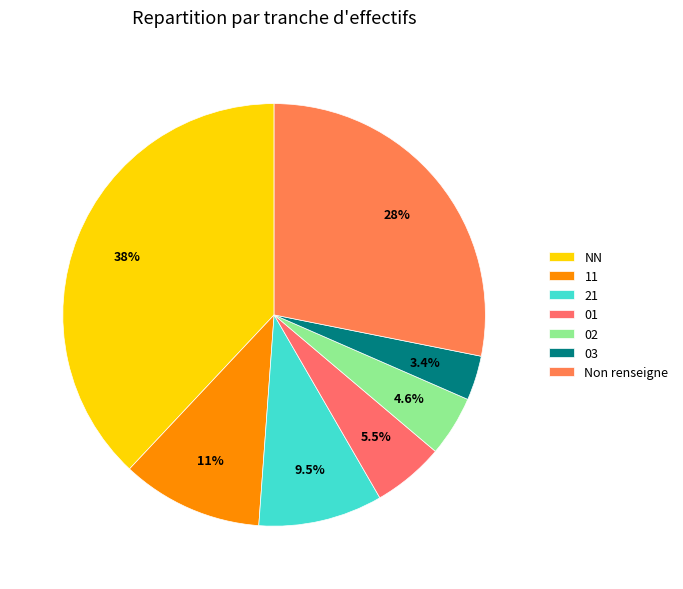

The 11 slice represents 11% of the pie. True or false?

True